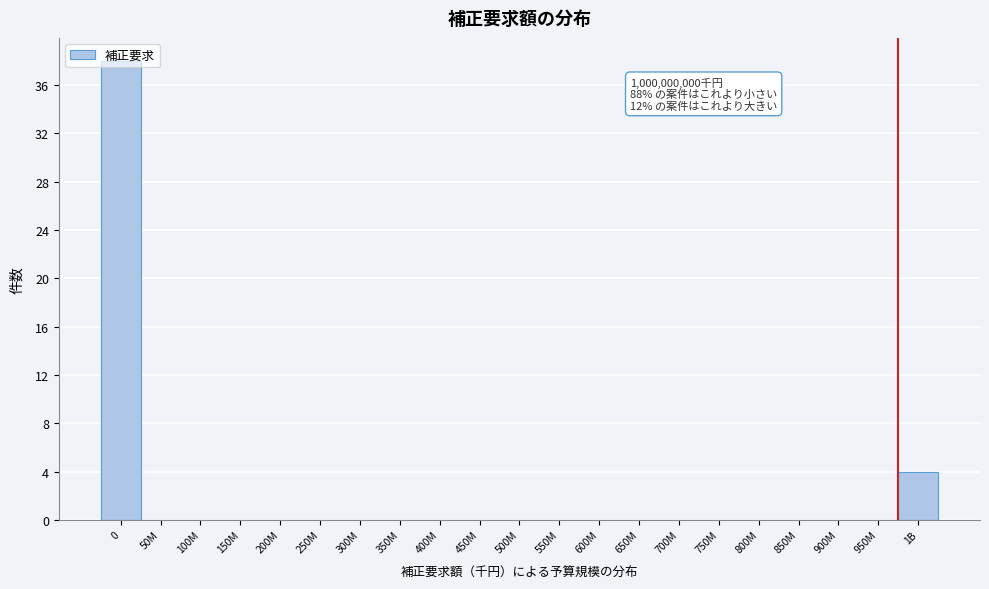

Where is the data nearest to the value 19?

1B